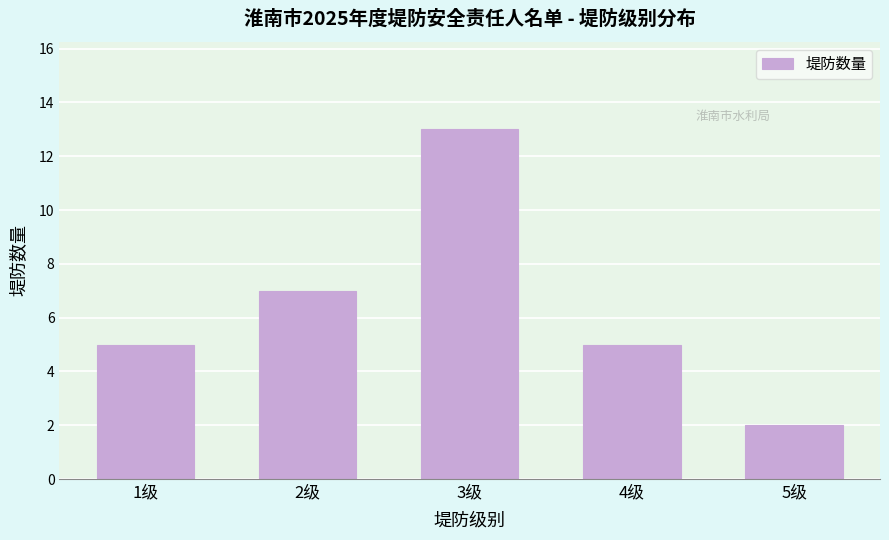

Reading right to left, extract all data points from this chart.

2	5	13	7	5